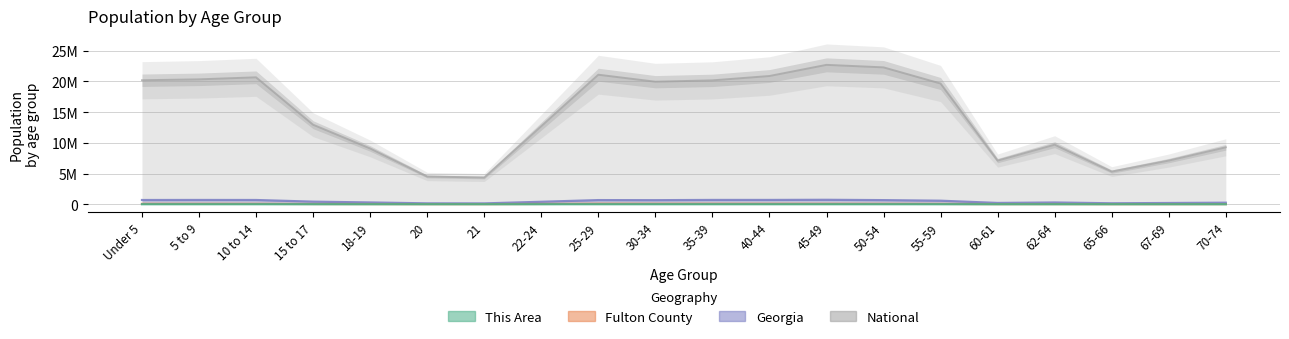

At which category does Fulton County reach its first local valley?

20